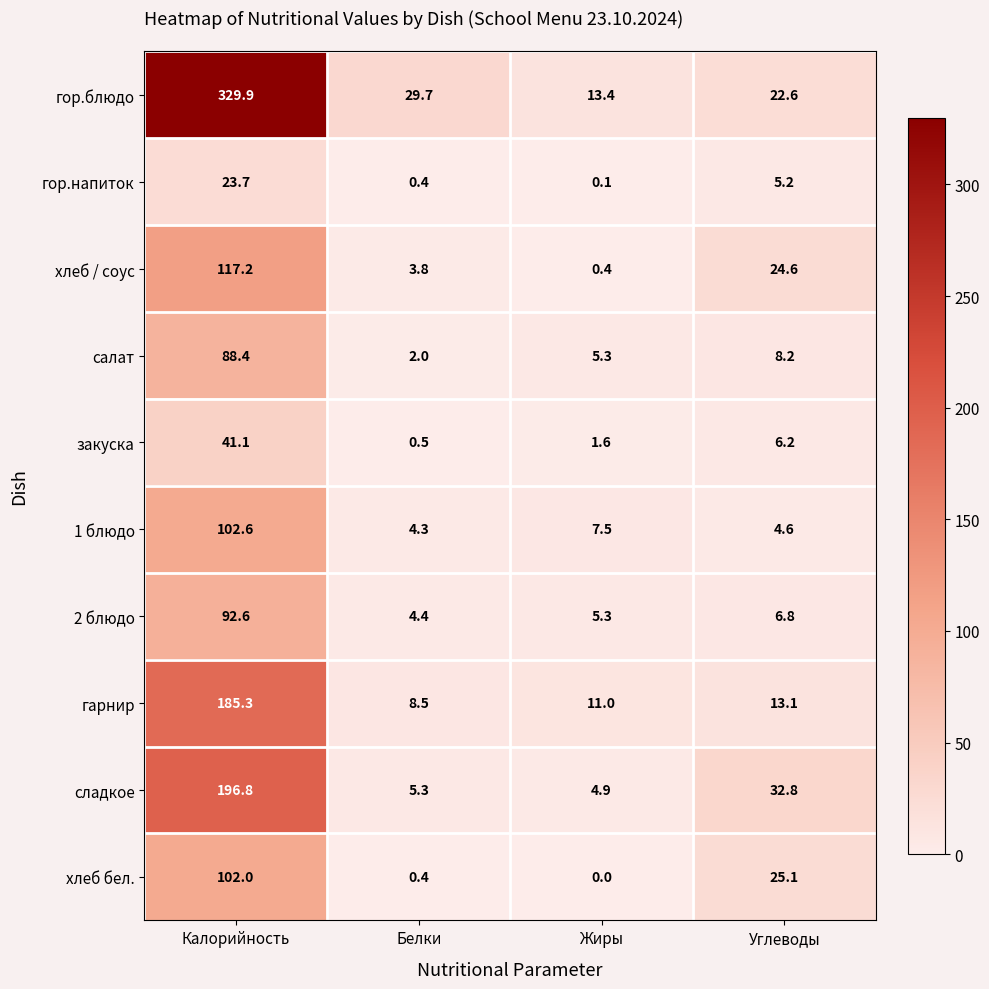

What is the difference between the highest and lowest values at Белки?

29.3